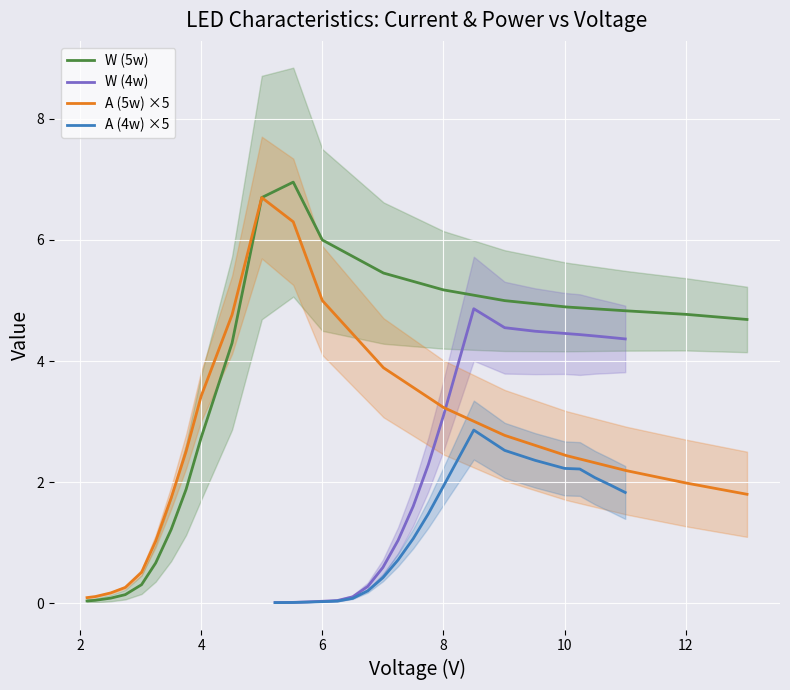

The W (5w) series shows 1.7 at 8. True or false?

False